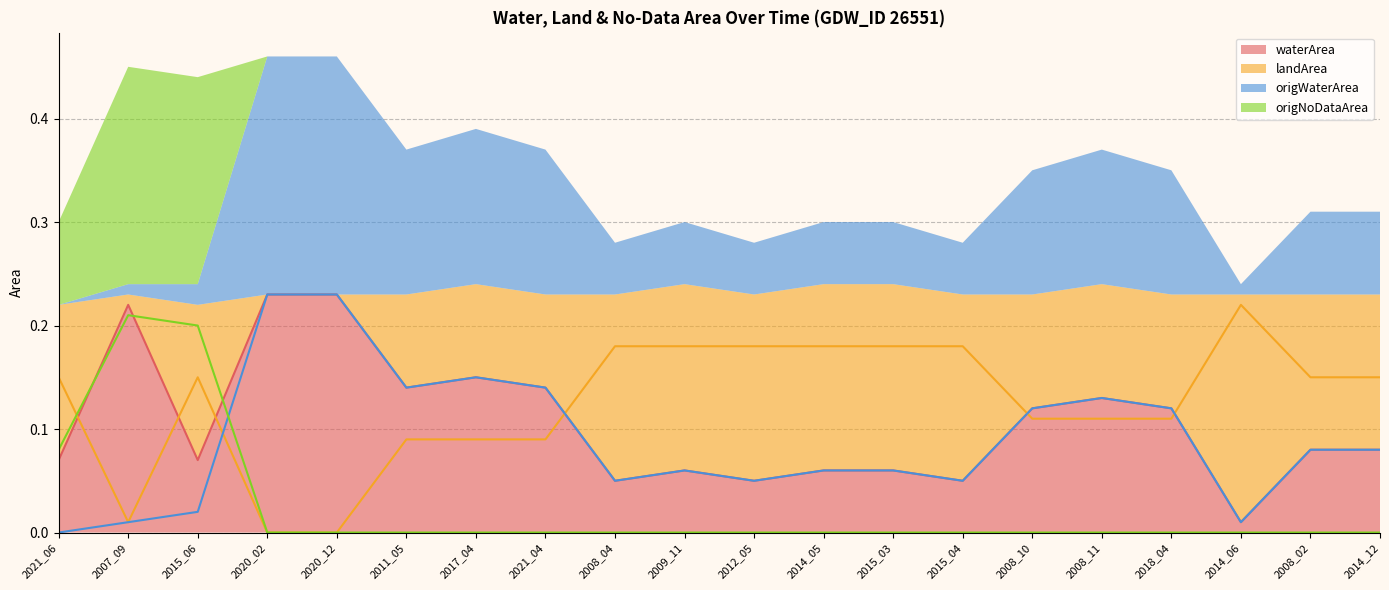

At how many categories does at least one series exceed 0?

20